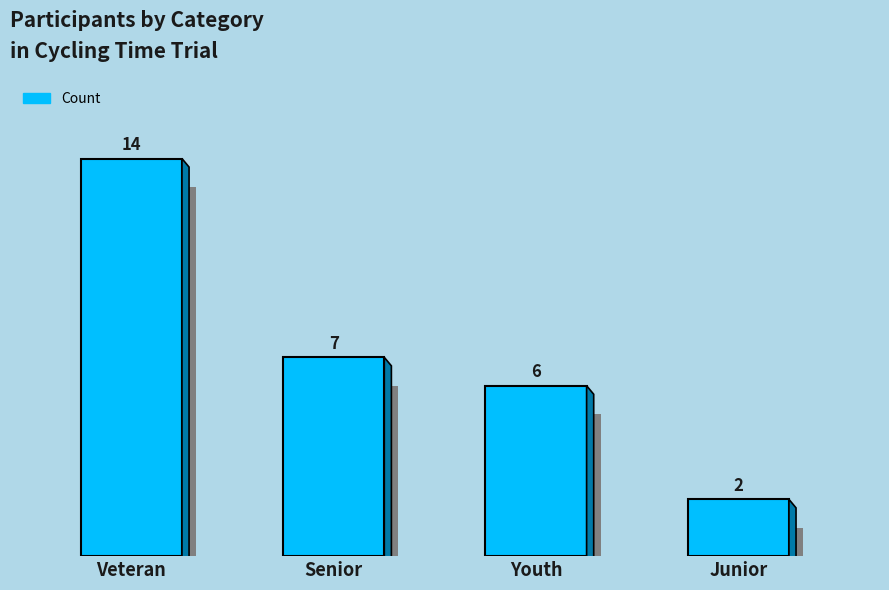

What is the change in value from Veteran to Senior?

-7